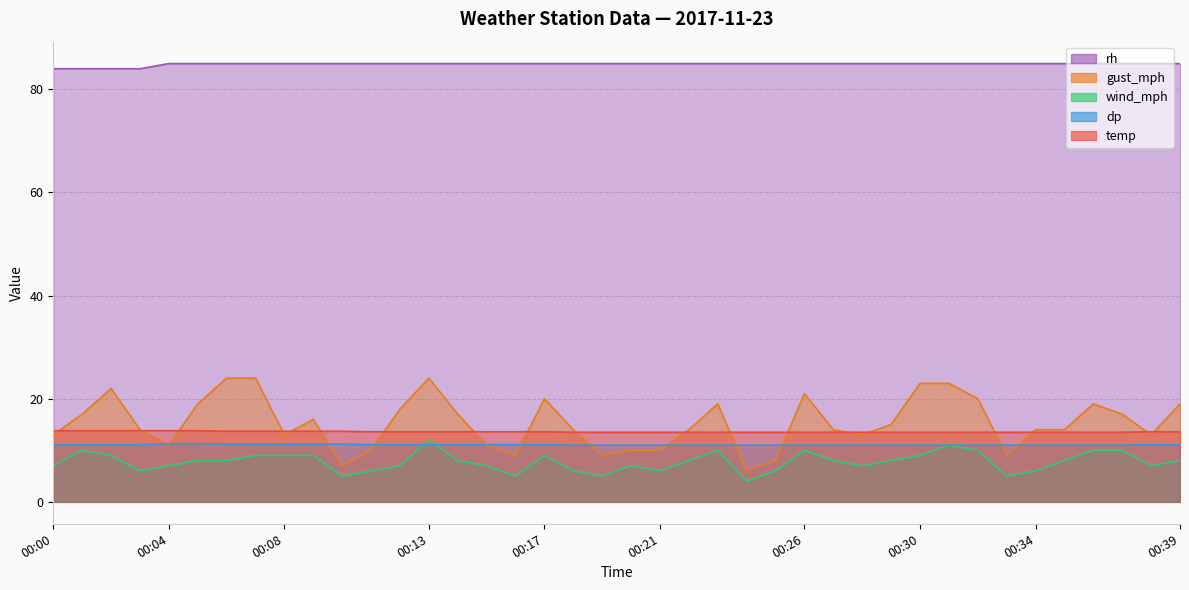

At 00:08, list the series in order from largest to smallest.

rh, temp, gust_mph, dp, wind_mph